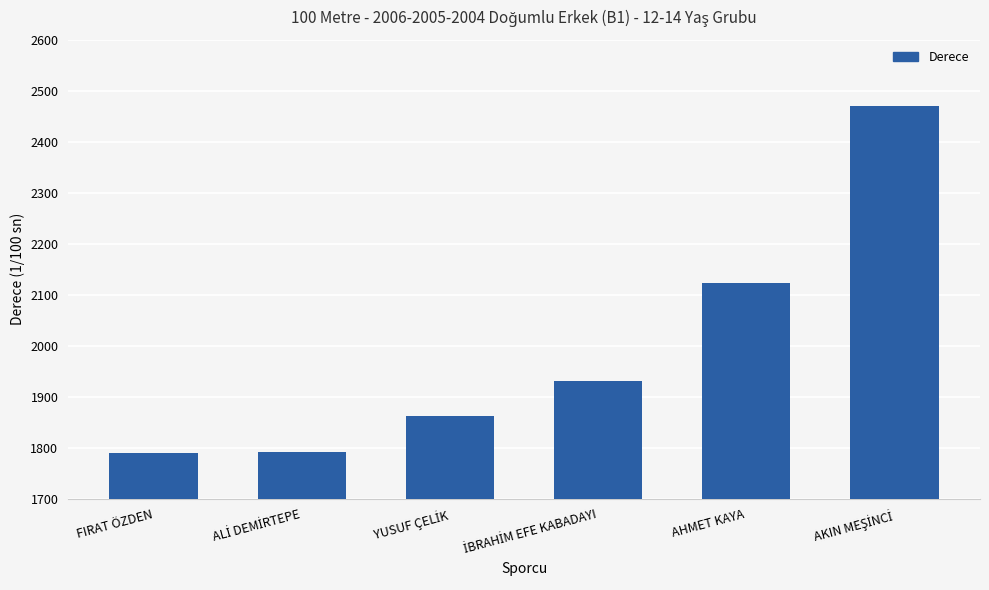

What is the greatest value displayed?

2470